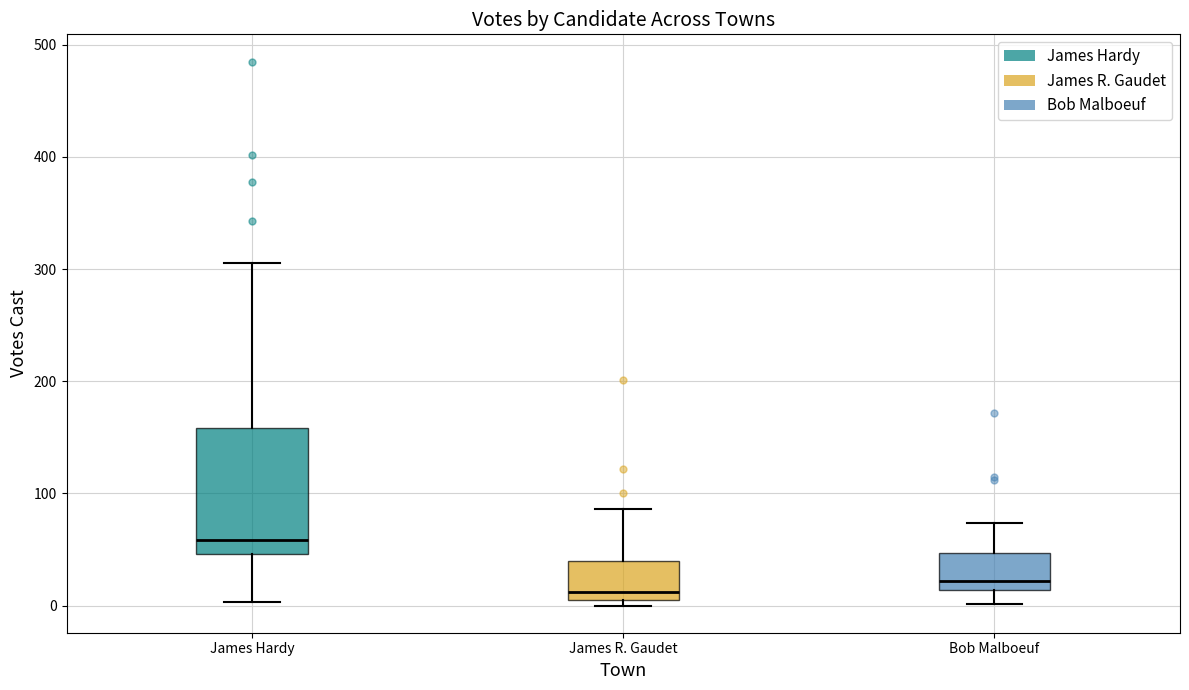

Comparing the boxes themselves (not the whiskers), which one is the tallest?

James Hardy